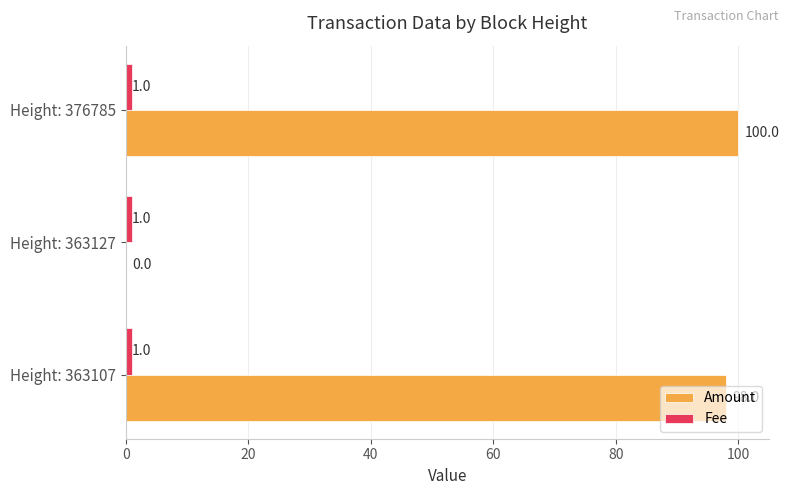

What is the greatest value displayed?

100